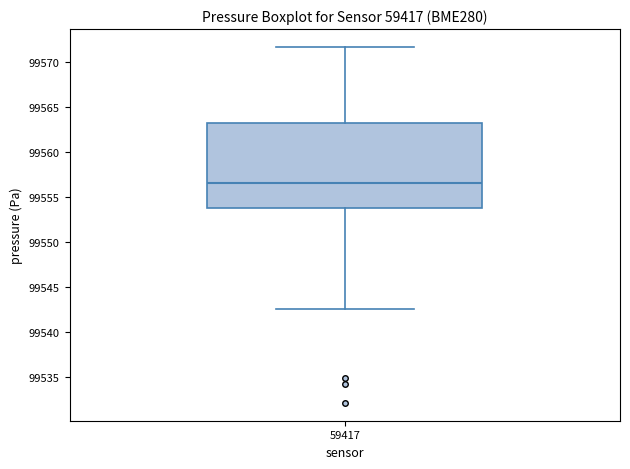

Where does the median line of the box at x = 59417 sit on the y-axis? The values are not printed on the chart, so give them approximately, as read against the axis.

99556.5